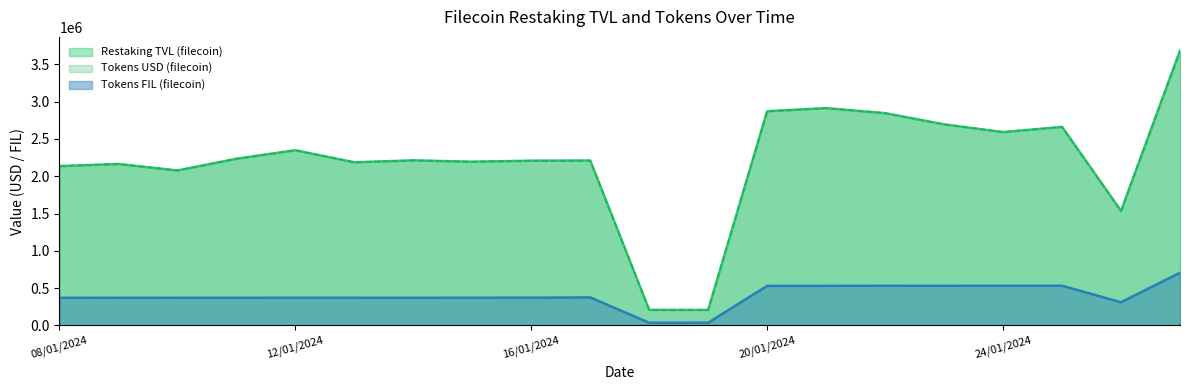

Does the chart display data point markers on the line(s)?

No